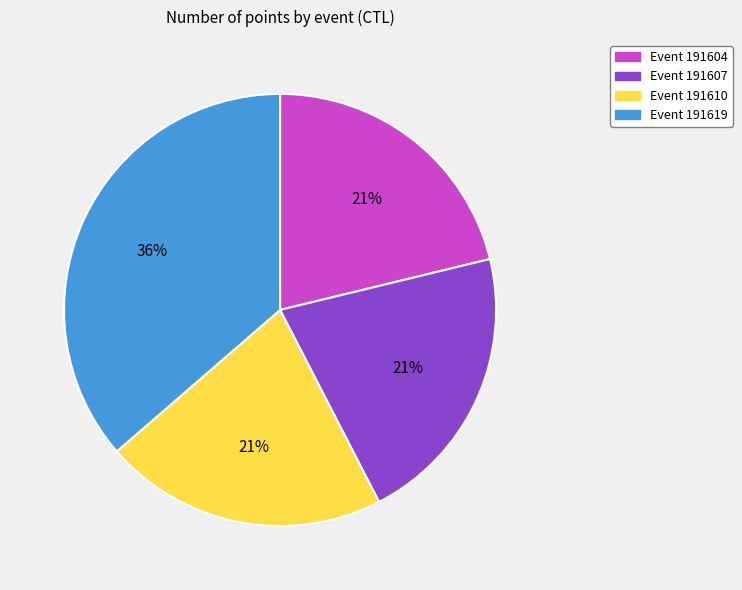

How many slices are in this pie chart?

4